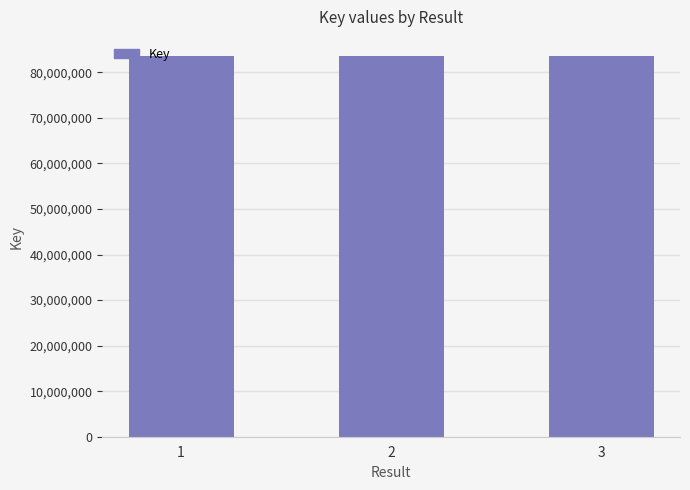

Is it true that the value at 2 is 83591777?

True